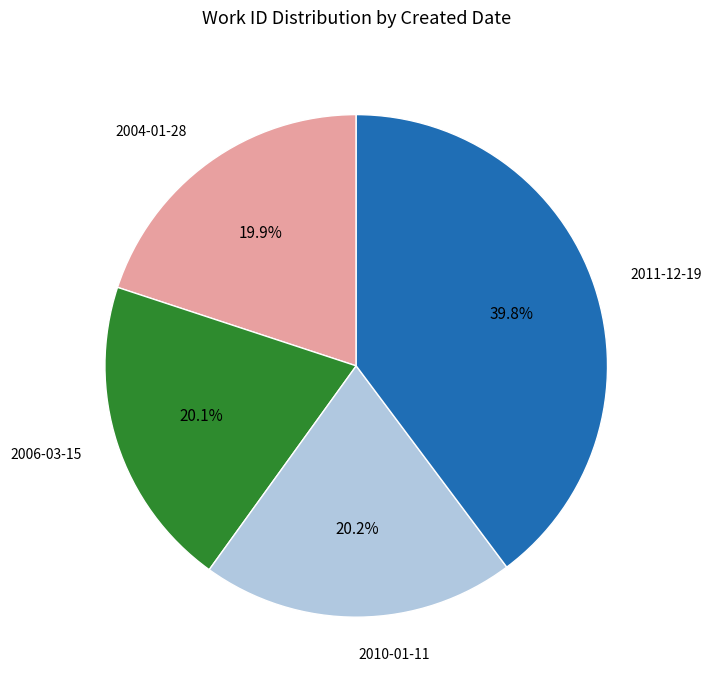

Count the number of slices in the pie.

4